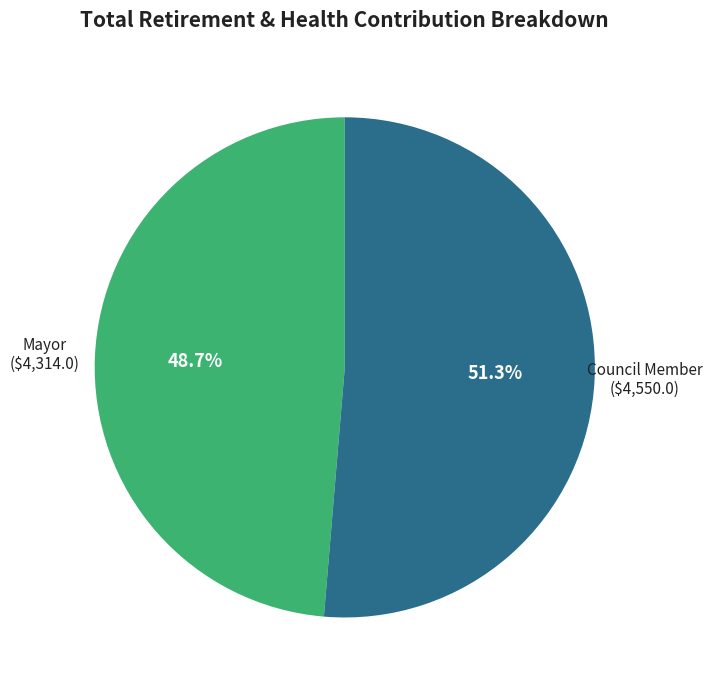

To the nearest percent, what portion does Council Member represent?

51%